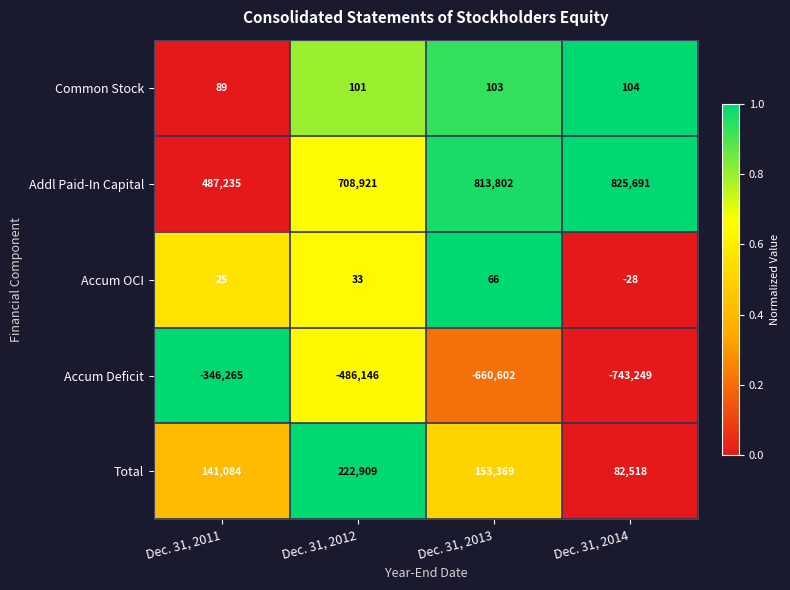

What is the average value of the Common Stock series?

99